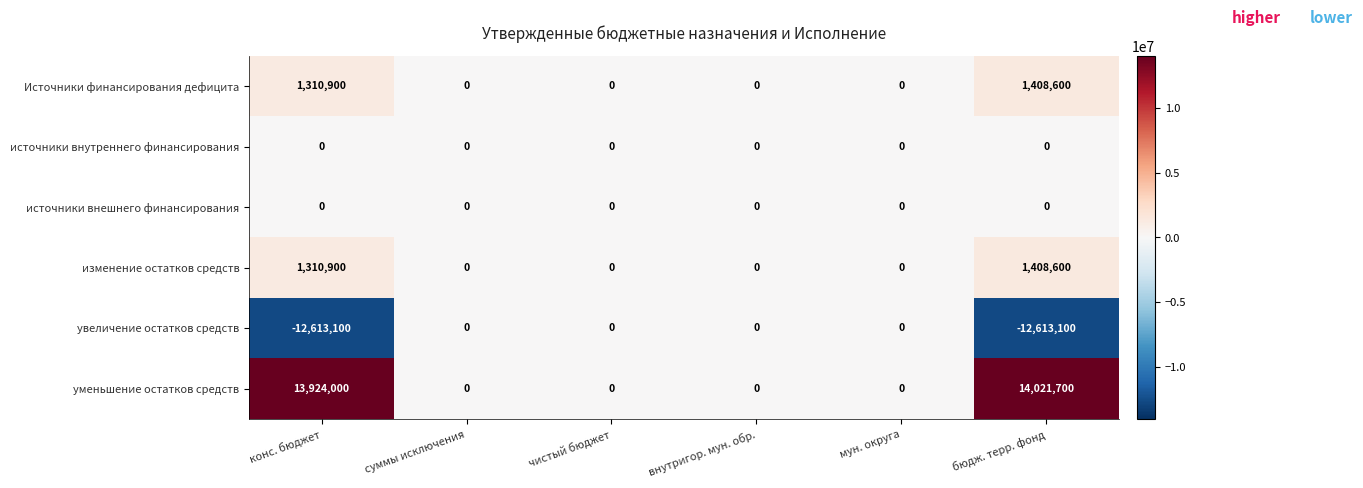

The источники внешнего финансирования series shows 0 at конс. бюджет. True or false?

True